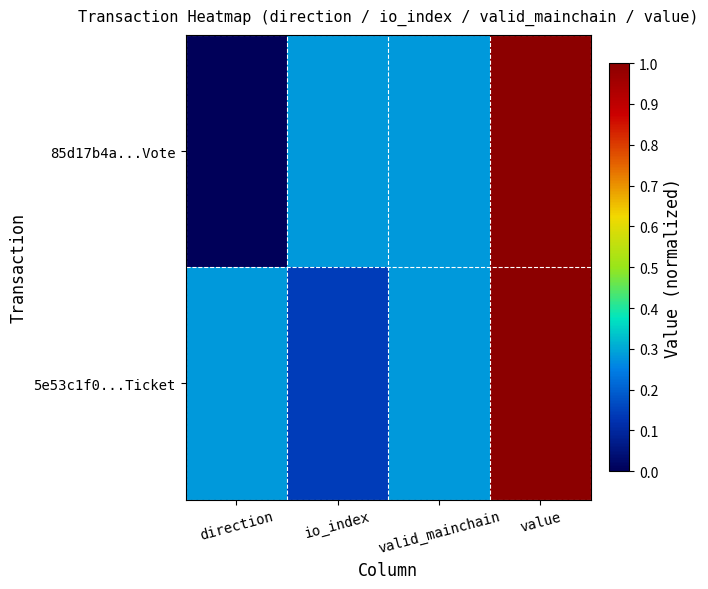

At how many categories does at least one series exceed 0?

4